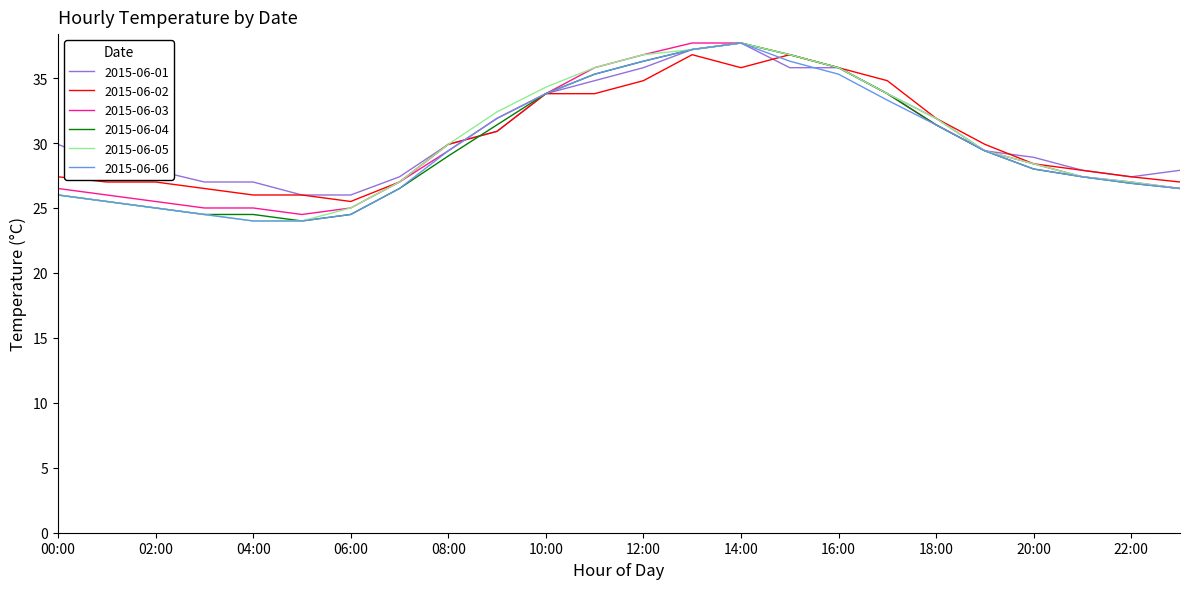

What is the minimum value shown in the chart?

24.0